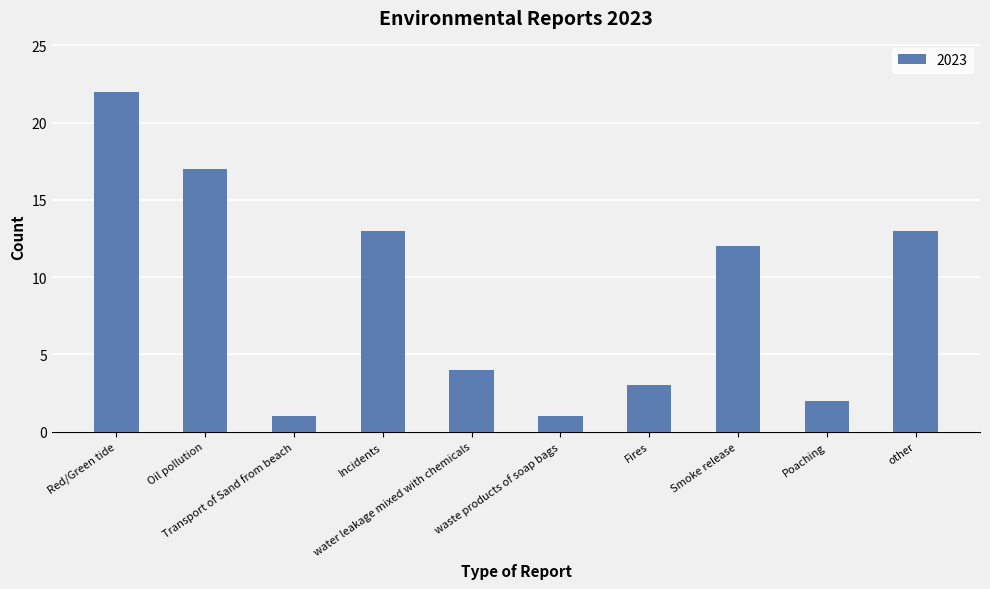

Reading right to left, what are all the values shown in this chart?

13	2	12	3	1	4	13	1	17	22